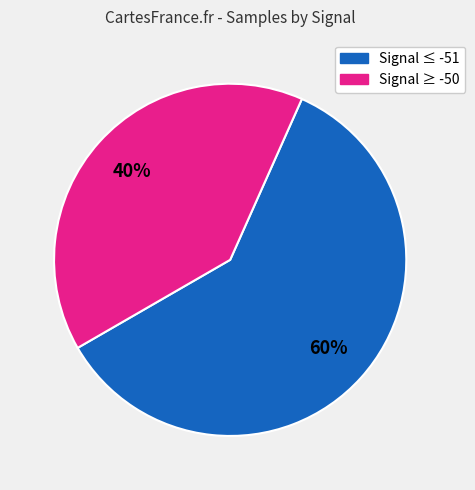

To the nearest percent, what is the average slice percentage?

50%